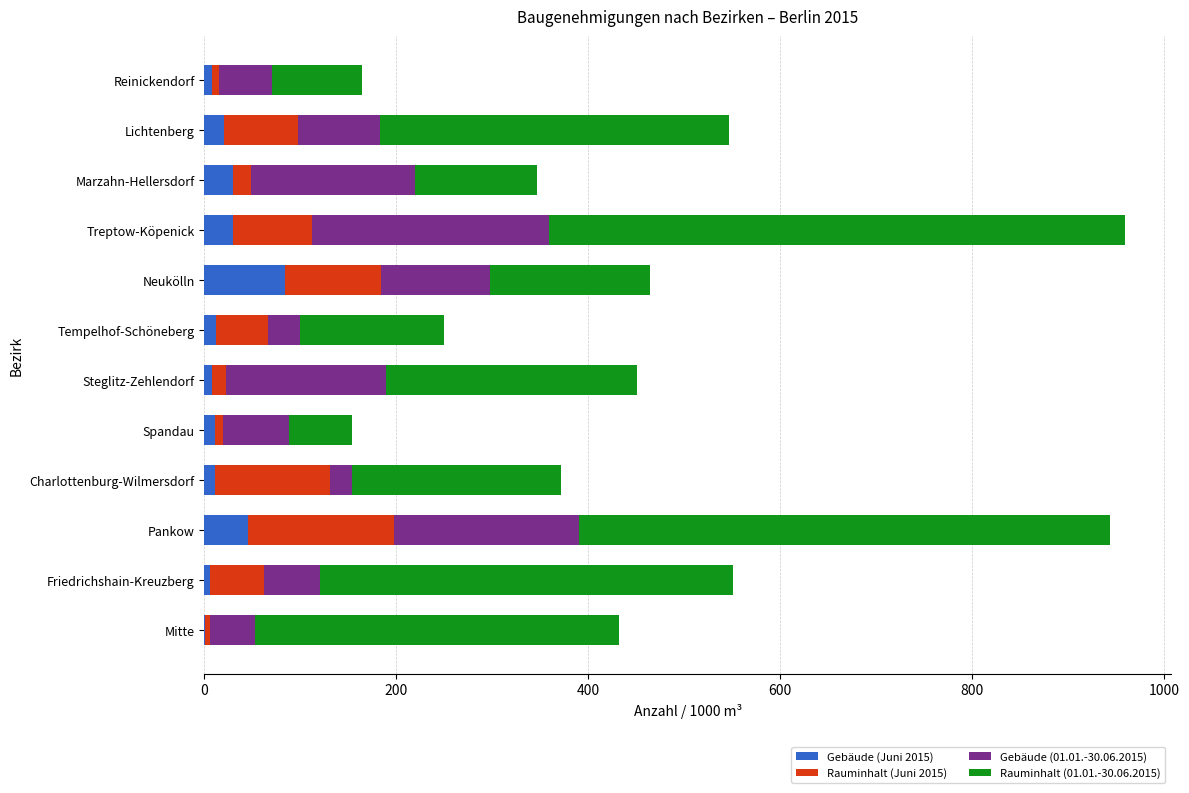

Which category has the highest value in the Gebäude (Juni 2015) series?

Neukölln